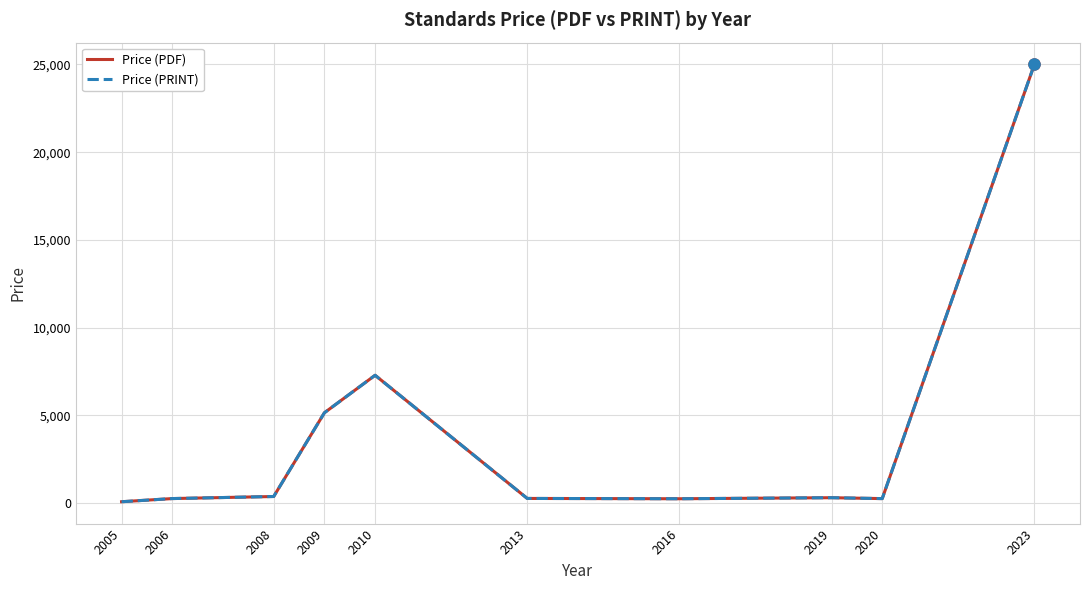

Is it true that Price (PDF) equals 170.0 at 2016?

False